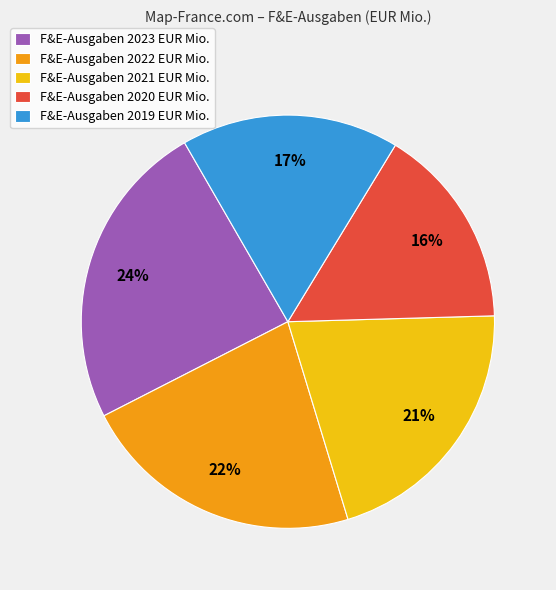

What is the largest slice in the pie chart?

F&E-Ausgaben 2023 EUR Mio.